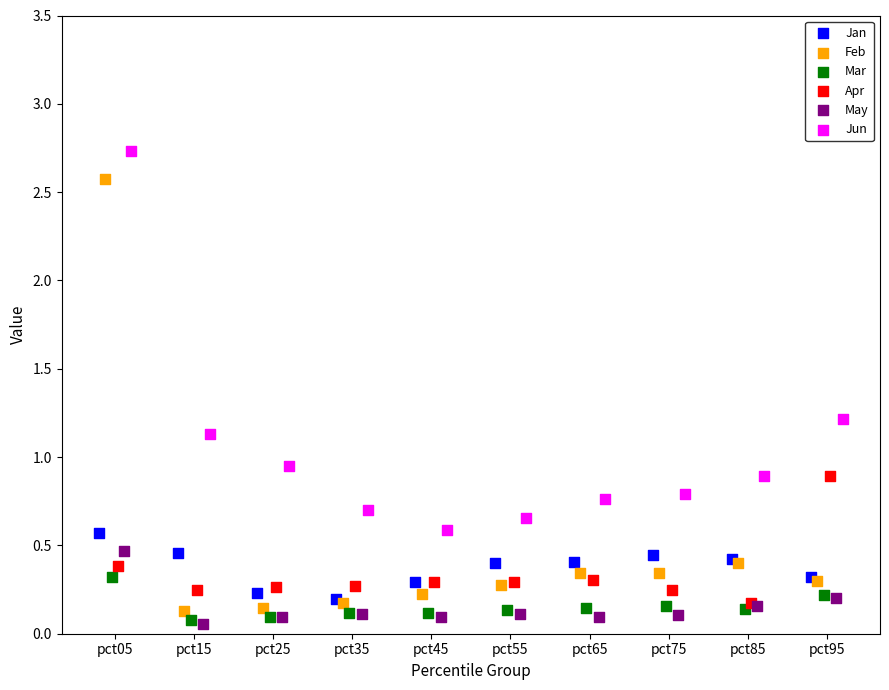

Which series has the widest spread of Y values?

Feb